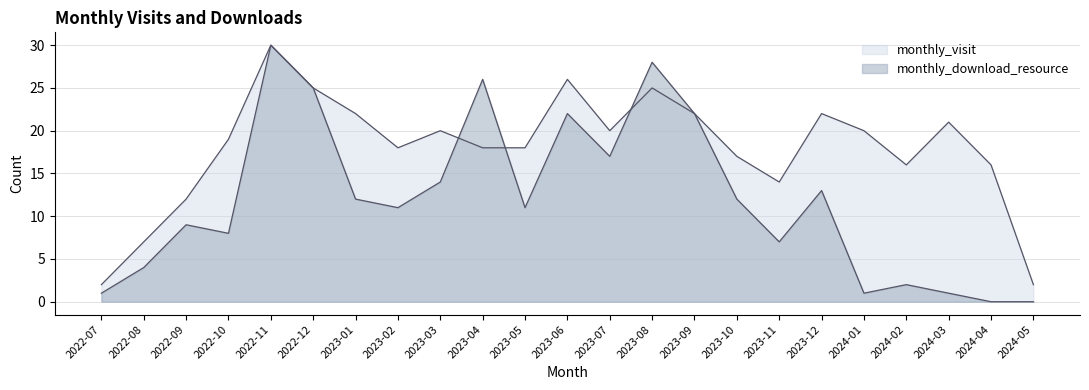

Rank the series by their maximum value, from lowest to highest.

monthly_visit, monthly_download_resource